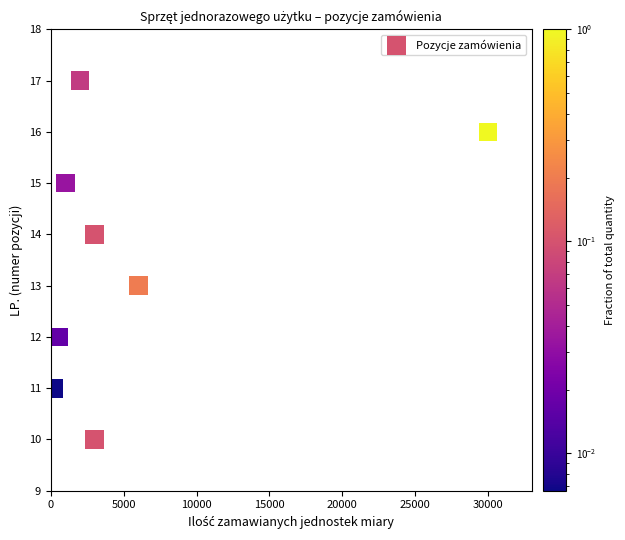

What is the average X value?

5712